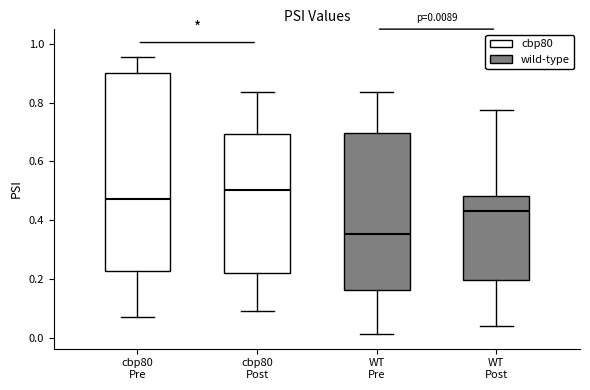

Which box is the tallest, from its lower edge to its upper edge?

cbp80 Pre